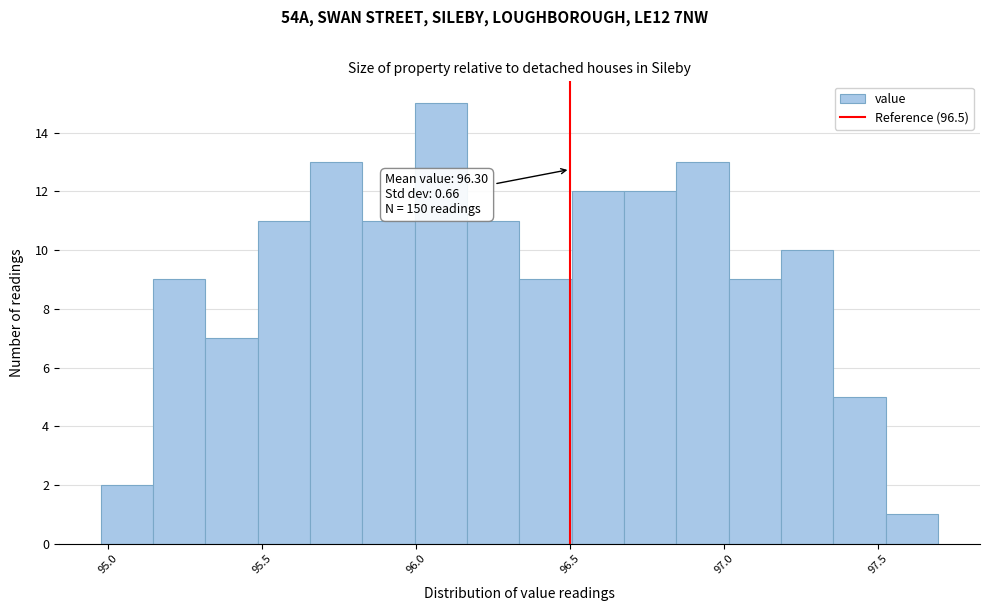

Around what value on the x-axis is the tallest bar? Give the approximate position of its centre, as read against the axis.

96.10